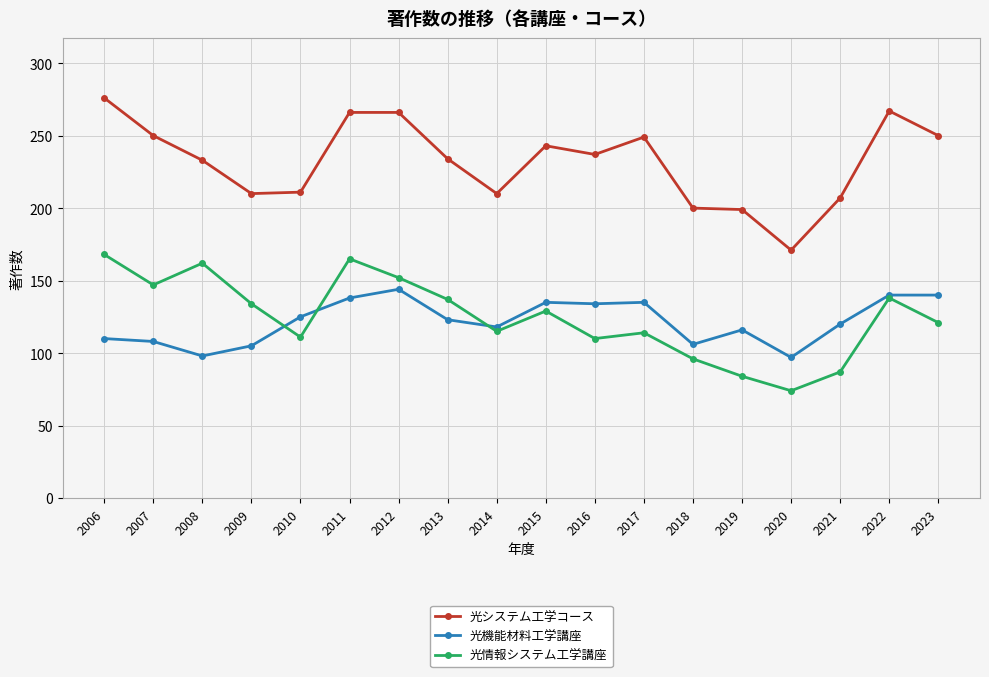

At which category does the chart reach its peak across all series?

2006